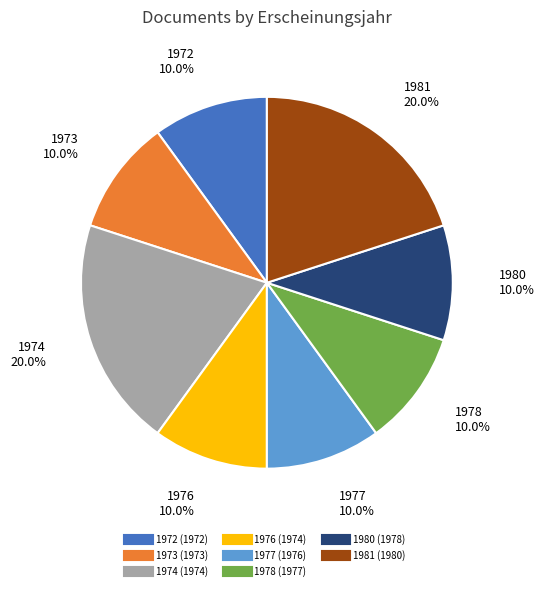

Is there a majority slice in this chart?

No